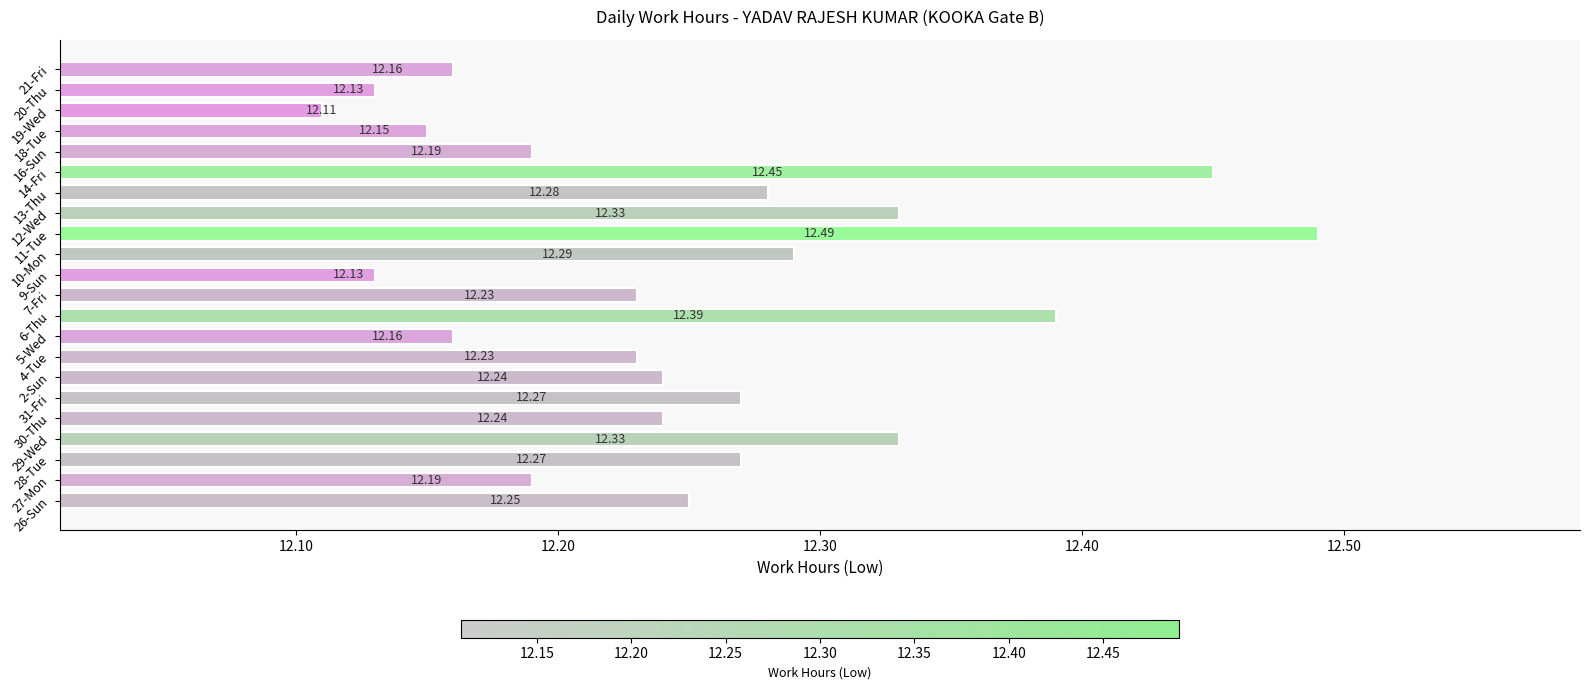

What is the difference between the maximum and minimum values?

0.4